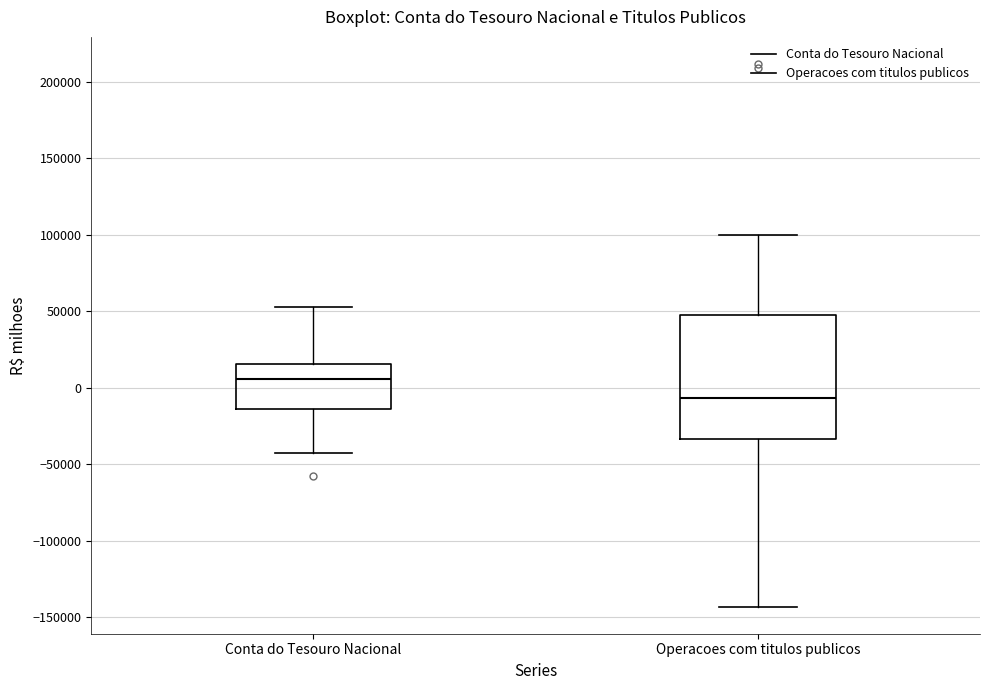

Reading left to right, transcribe this box plot: for each box, give where its median line is, the range the box spans, and where its two whiskers end, as read against the y-axis. The values are not printed on the chart, so give them approximately, as read against the axis.

Conta do Tesouro Nacional: median 5000, box -15000 to 15000, whiskers -45000 to 55000
Operacoes com titulos publicos: median -5000, box -35000 to 50000, whiskers -145000 to 100000